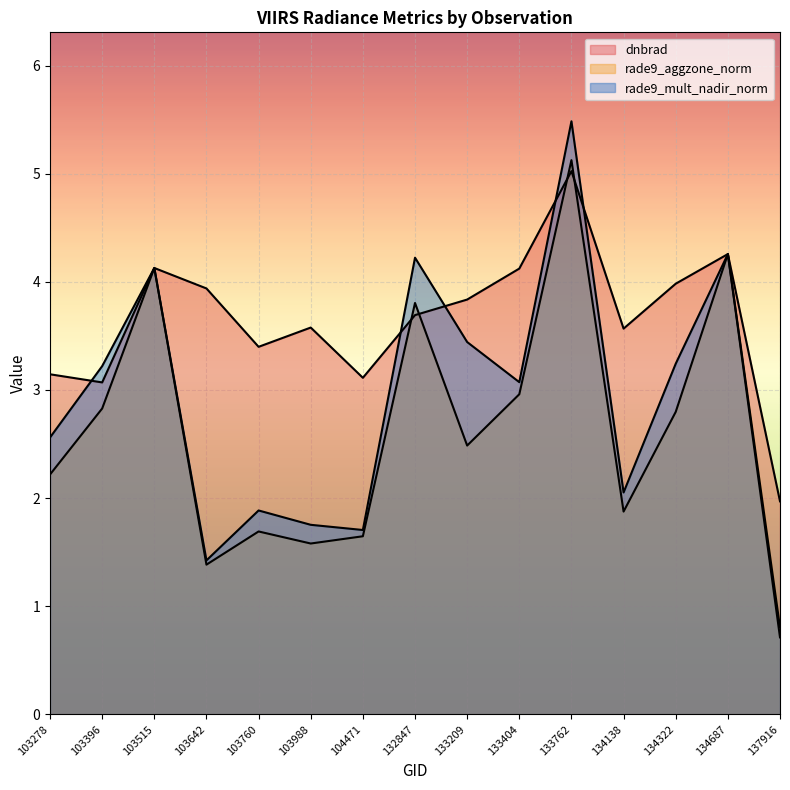

What are all the series names shown in the legend?

dnbrad, rade9_aggzone_norm, rade9_mult_nadir_norm